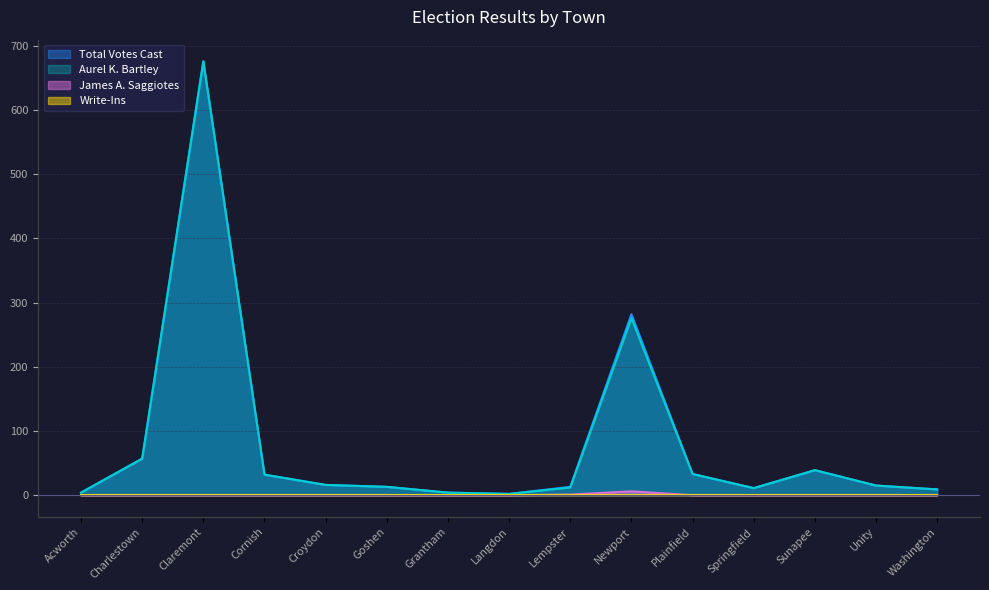

At which category does Aurel K. Bartley reach its first local peak?

Claremont